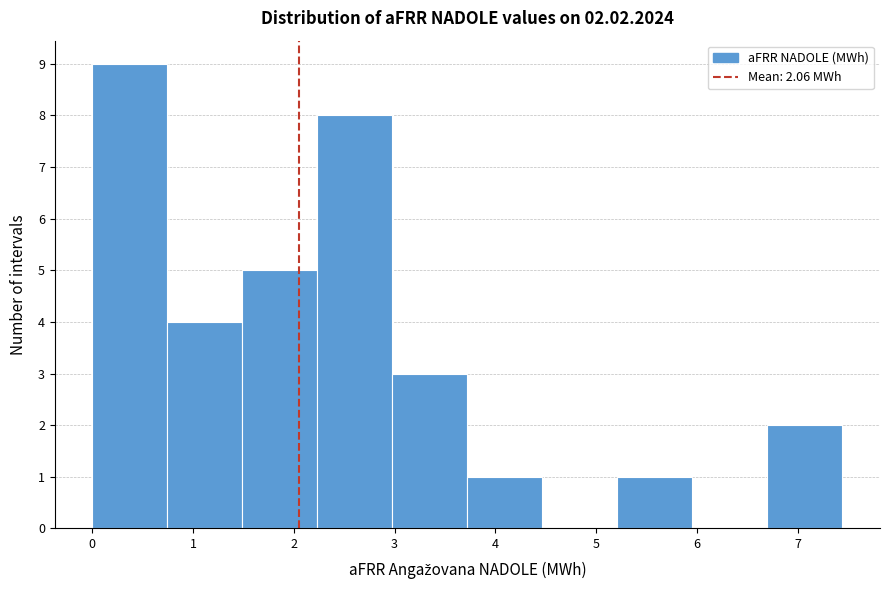

Which range on the x-axis has the tallest bar?

0.0 to 0.7